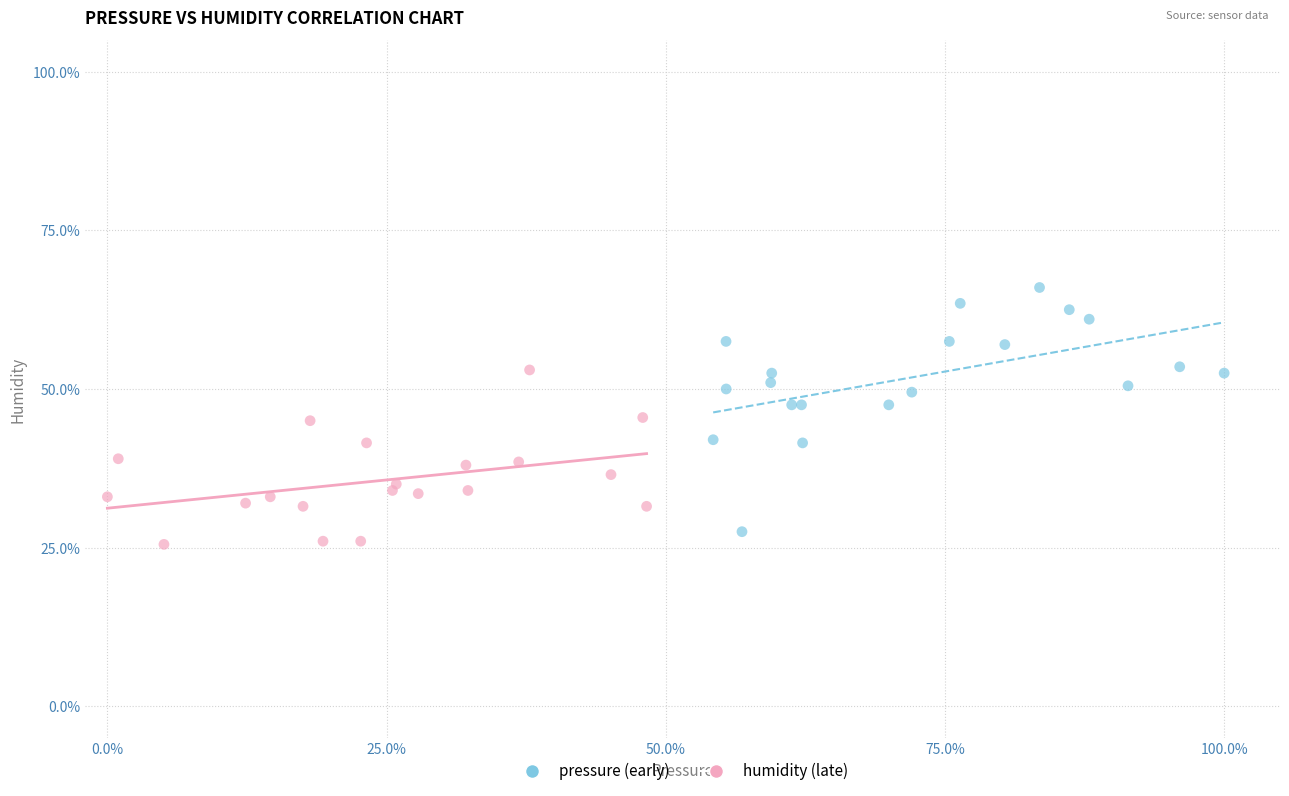

Which series has the widest spread of Y values?

pressure (early)